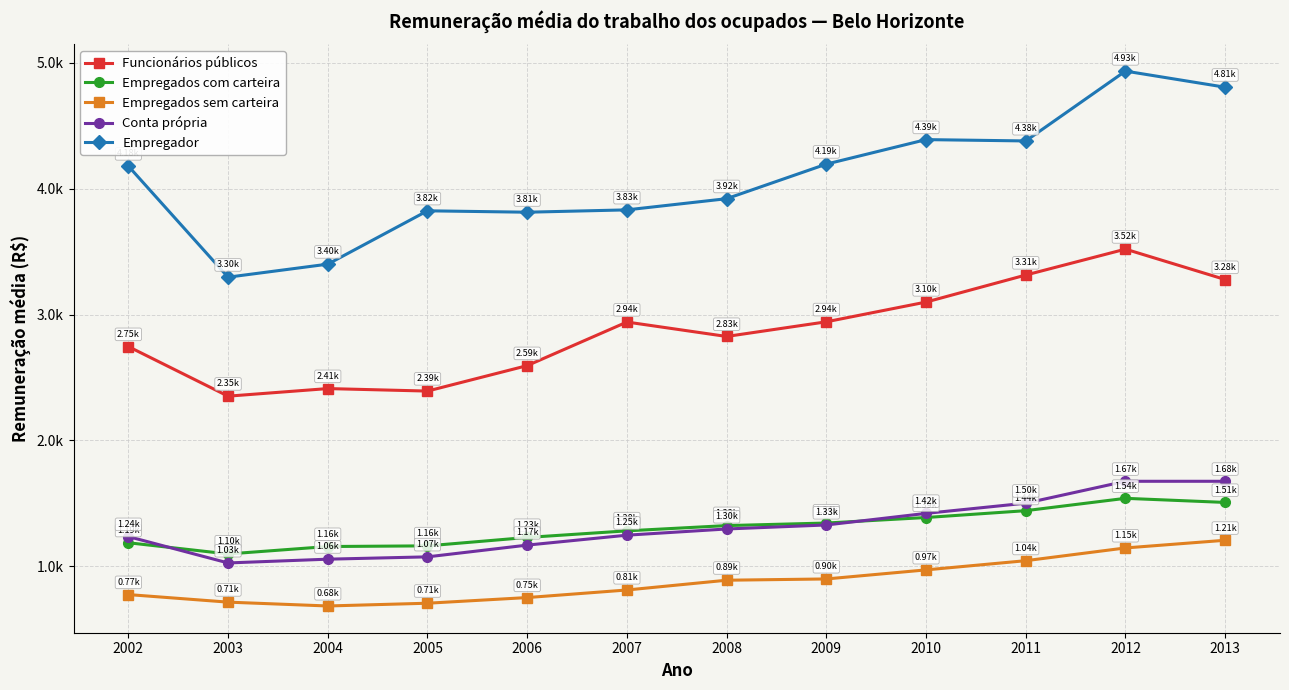

What is the difference between the maximum and minimum values in the Empregados sem carteira series?

522.0